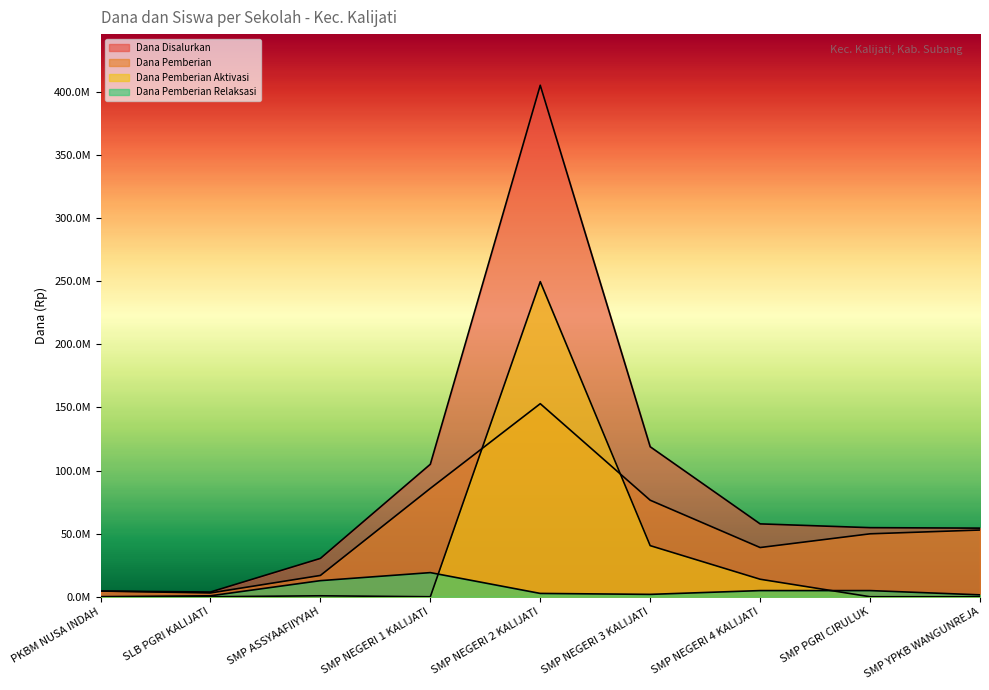

Where is the first local minimum for Dana Disalurkan?

SLB PGRI KALIJATI